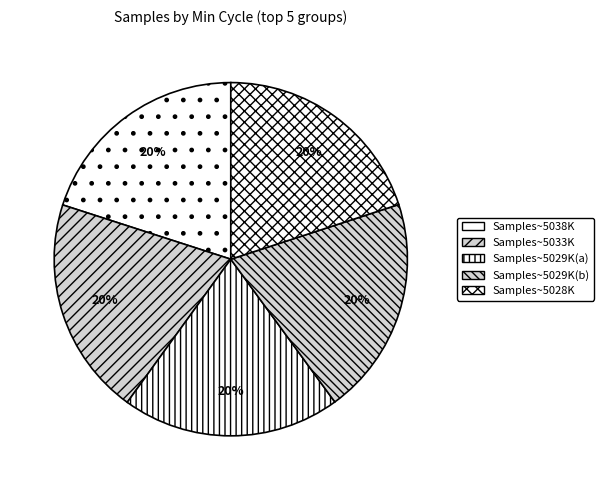

How many slices are in this pie chart?

5